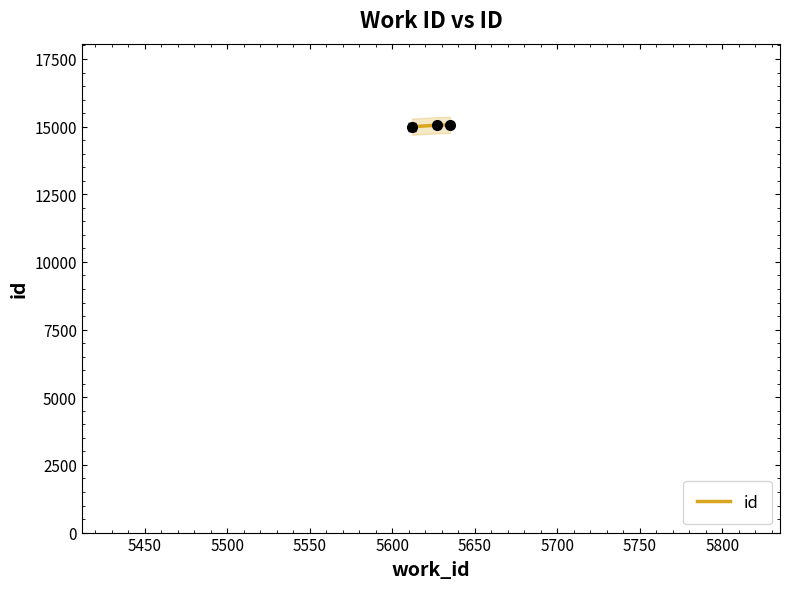

What is the maximum value for id?

15066